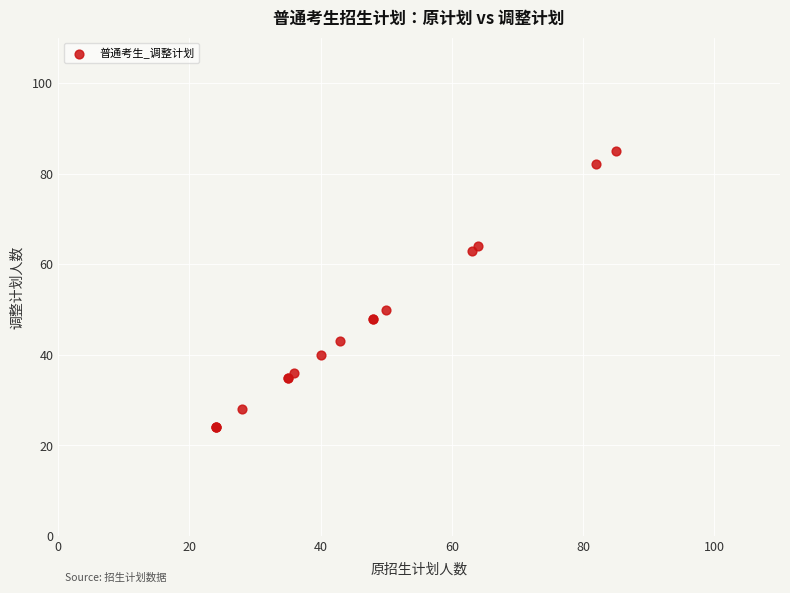

What Y value in the scatter plot is closest to 54?

50